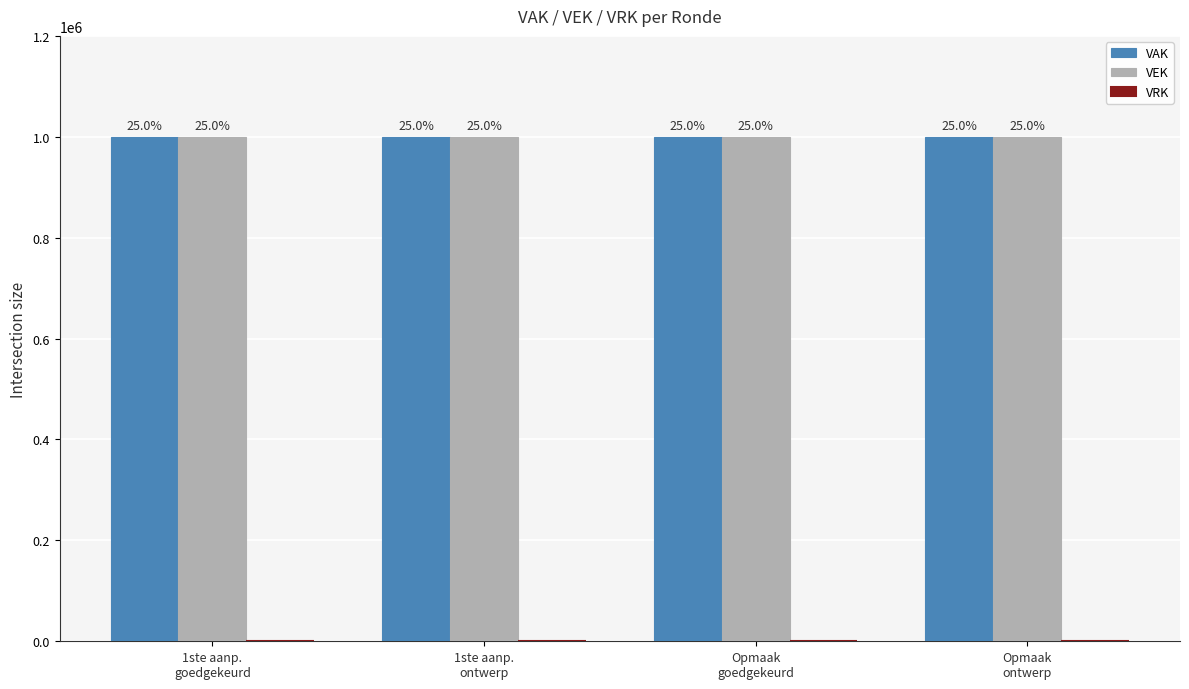

Rank the categories by VEK value from lowest to highest.

1ste aanp.
goedgekeurd, 1ste aanp.
ontwerp, Opmaak
goedgekeurd, Opmaak
ontwerp